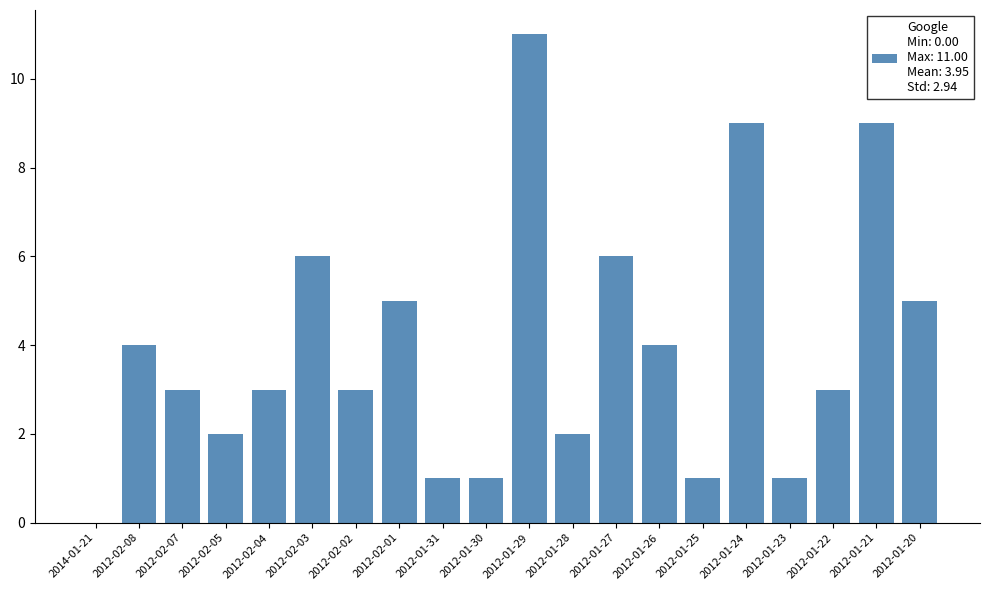

Are the bars horizontal?

No